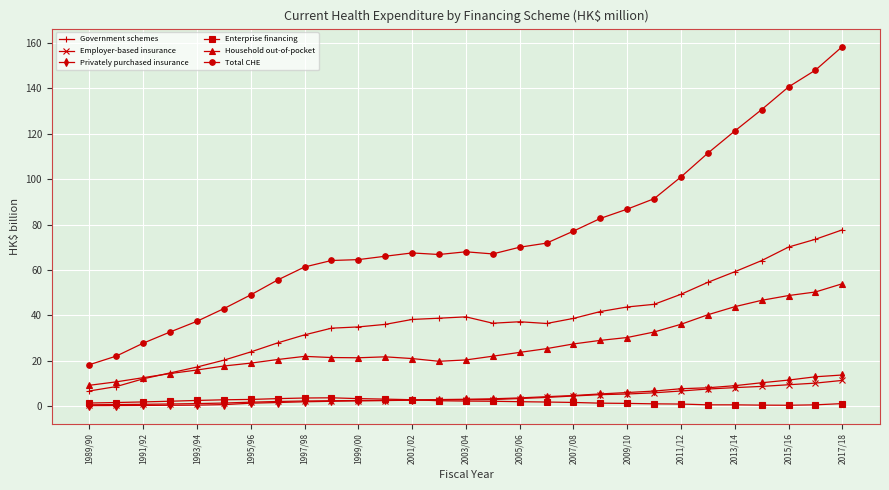

What is the value of the Enterprise financing point at the 1st from the left?

1.4